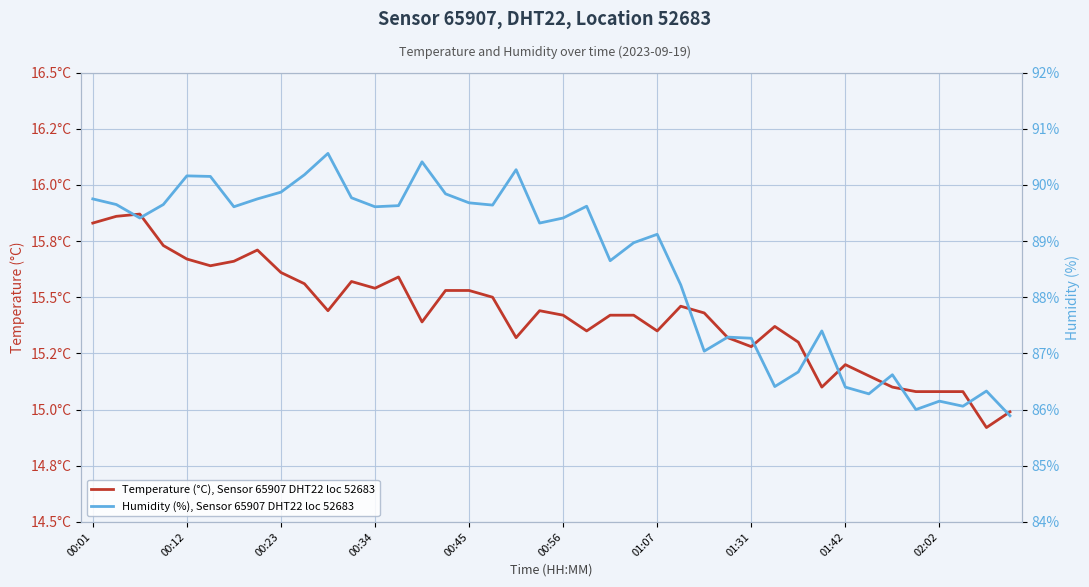

True or false: Humidity (%), Sensor 65907 DHT22 loc 52683 and Temperature (°C), Sensor 65907 DHT22 loc 52683 intersect in this chart.

False